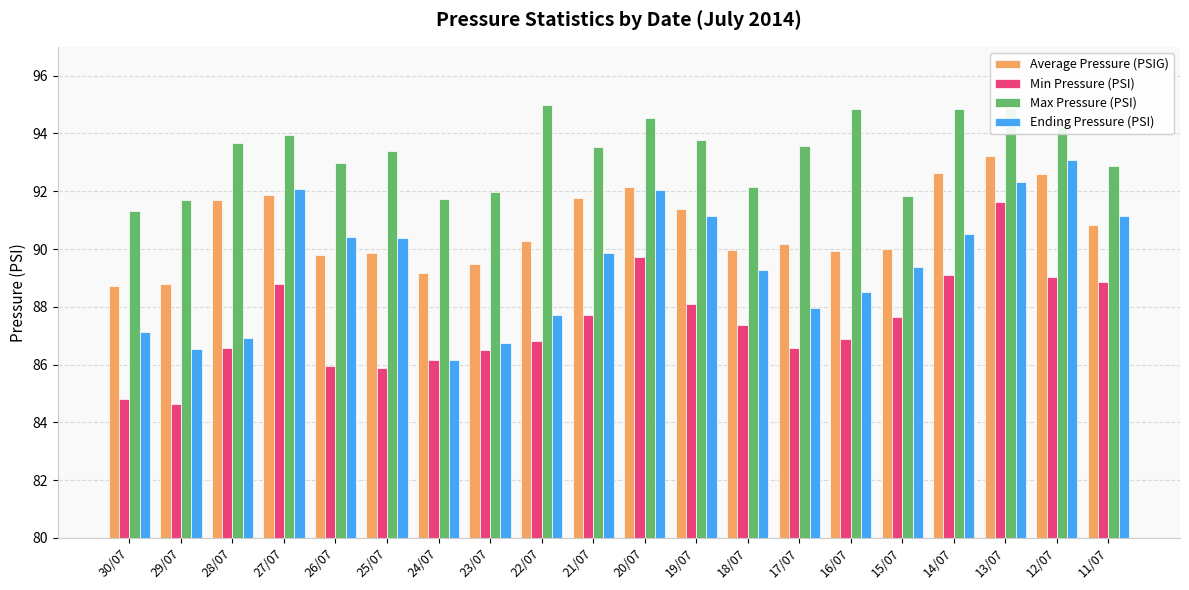

How many series are shown in this chart?

4